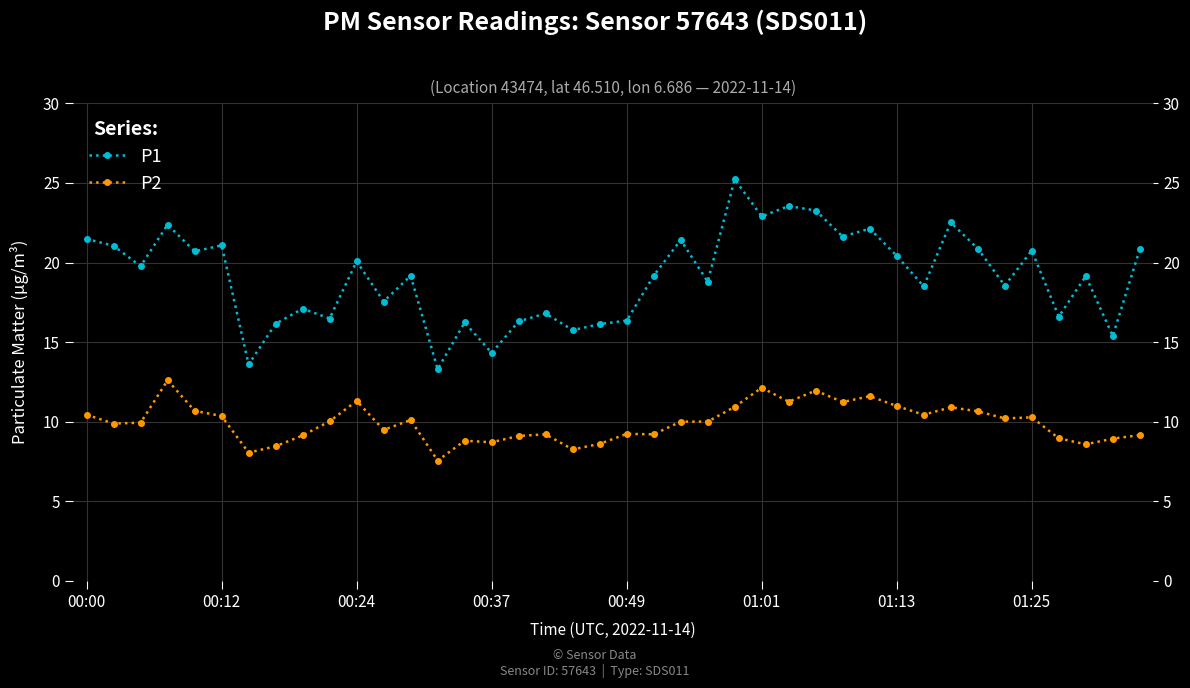

How many values in the P1 series exceed 19?

22